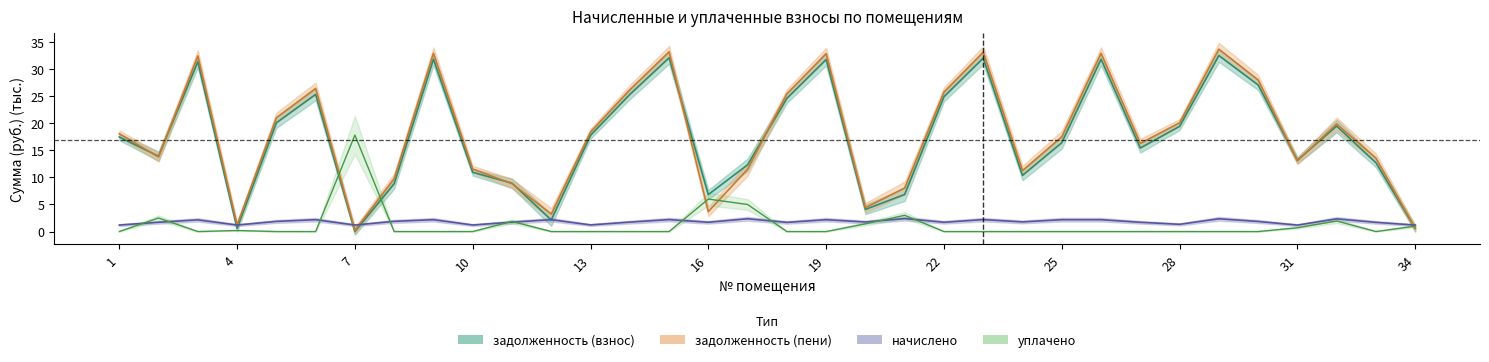

Reading right to left, list all the values displayed in this chart.

задолженность (взнос): 34=0.6	33=12.7	32=19.5	31=13.2	30=27.1	29=32.5	28=19.4	27=15.4	26=31.9	25=16.4	24=10.4	23=32.1	22=24.9	21=6.9	20=4.1	19=31.8	18=24.6	17=12.3	16=6.8	15=32.1	14=25.3	13=17.8	12=2.1	11=8.9	10=11.0	9=31.9	8=8.9	7=0.0	6=25.4	5=20.1	4=0.6	3=31.4	2=13.9	1=17.5
задолженность (пени): 34=0.6	33=13.6	32=19.9	31=13.1	30=28.0	29=33.7	28=20.1	27=16.3	26=32.9	25=17.5	24=11.3	23=33.2	22=25.8	21=8.0	20=4.4	19=32.9	18=25.5	17=11.5	16=3.7	15=33.2	14=26.2	13=18.4	12=3.2	11=8.9	10=11.6	9=32.9	8=9.8	7=0.2	6=26.4	5=21.0	4=1.2	3=32.5	2=13.8	1=18.1
начислено: 34=1.2	33=1.7	32=2.3	31=1.2	30=1.9	29=2.4	28=1.3	27=1.7	26=2.2	25=2.2	24=1.8	23=2.2	22=1.7	21=2.4	20=1.8	19=2.2	18=1.7	17=2.4	16=1.7	15=2.2	14=1.7	13=1.2	12=2.2	11=1.7	10=1.2	9=2.2	8=1.9	7=1.2	6=2.2	5=1.9	4=1.2	3=2.2	2=1.7	1=1.2
уплачено: 34=1.0	33=0.0	32=1.9	31=0.7	30=0.0	29=0.0	28=0.0	27=0.0	26=0.0	25=0.0	24=0.0	23=0.0	22=0.0	21=3.0	20=1.4	19=0.0	18=0.0	17=5.0	16=6.0	15=0.0	14=0.0	13=0.0	12=0.0	11=1.9	10=0.0	9=0.0	8=0.0	7=17.8	6=0.0	5=0.0	4=0.2	3=0.0	2=2.5	1=0.0